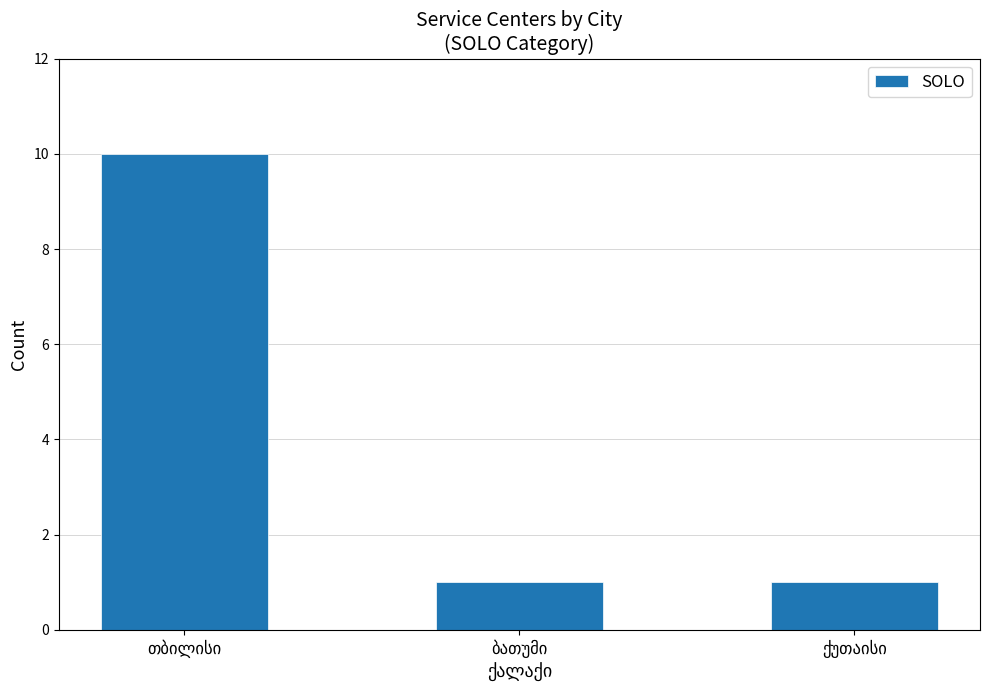

What is the greatest value displayed?

10